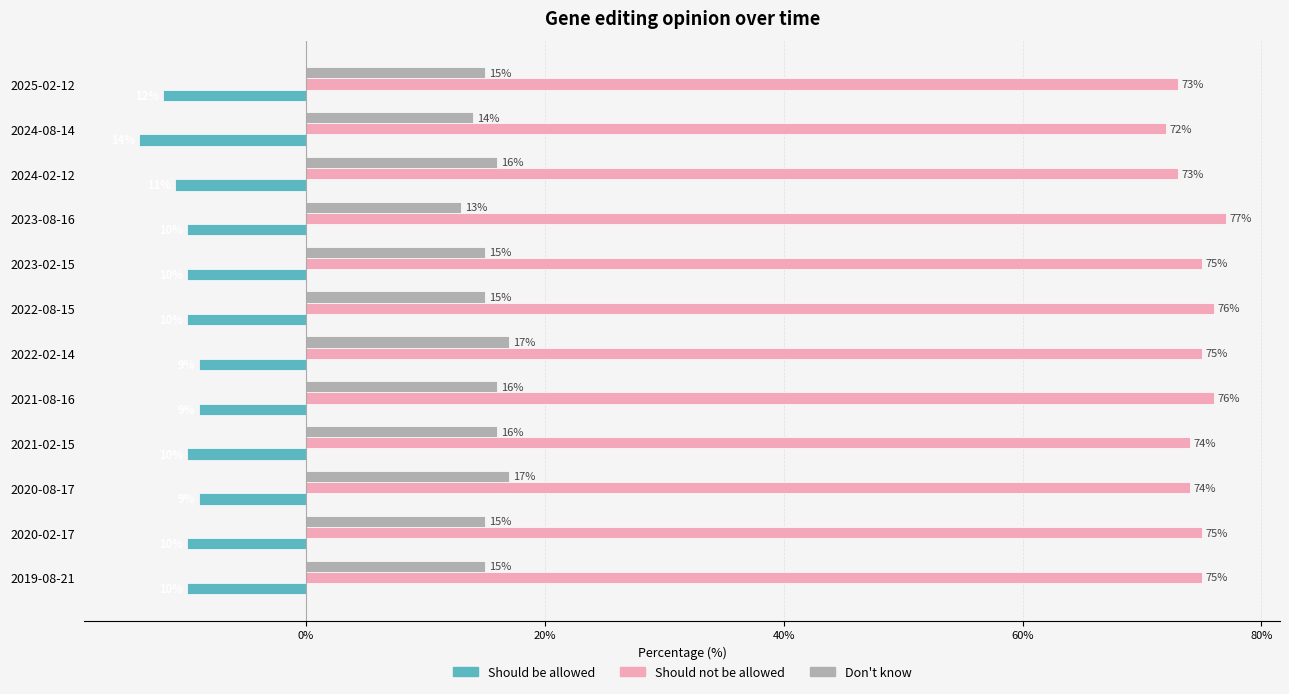

How many values in the Should be allowed series exceed -10?

3